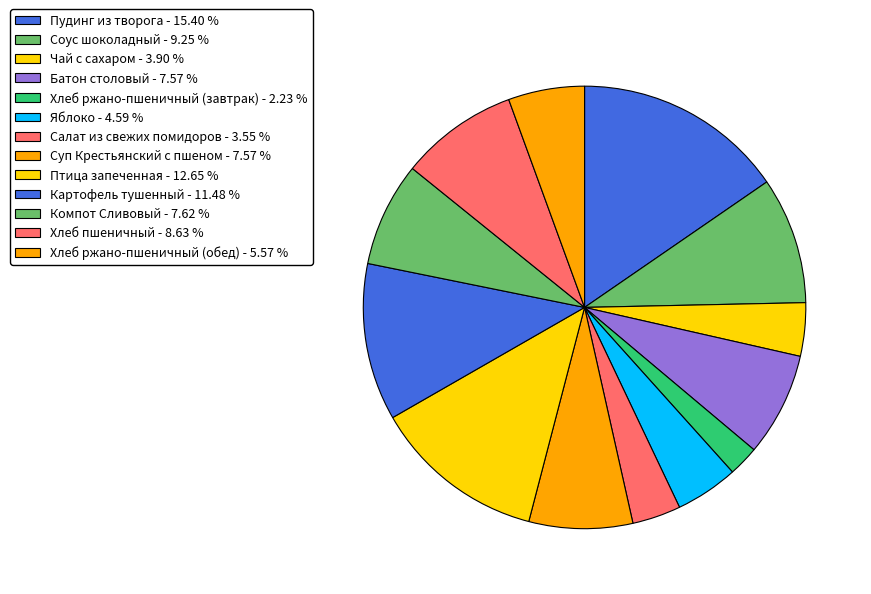

Does Хлеб пшеничный represent more than half of the total?

No